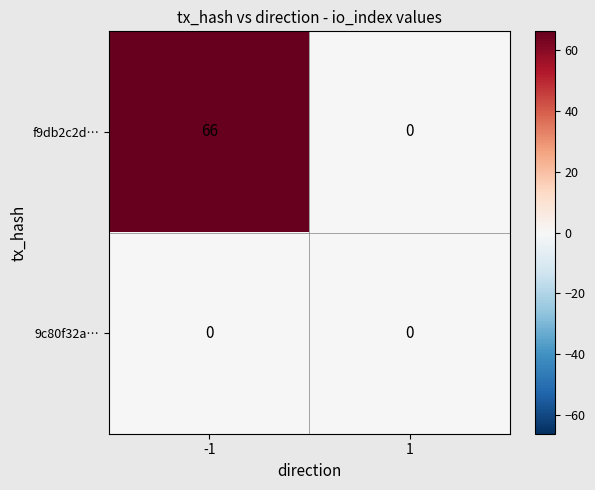

What is the difference between the highest and lowest values at -1?

66